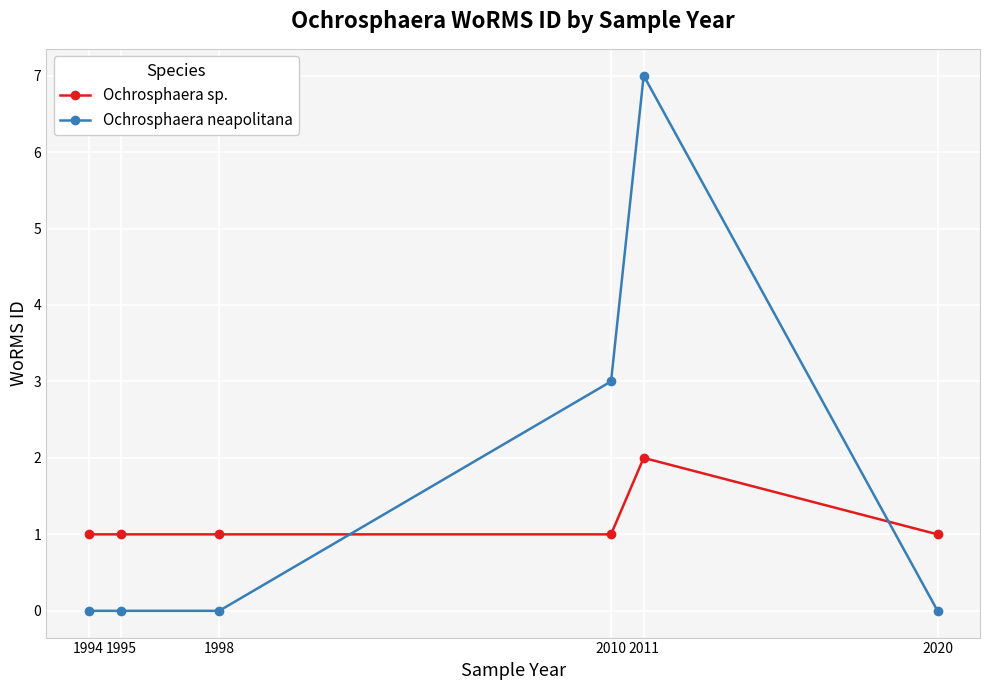

At which category is the sum across all series the highest?

2011